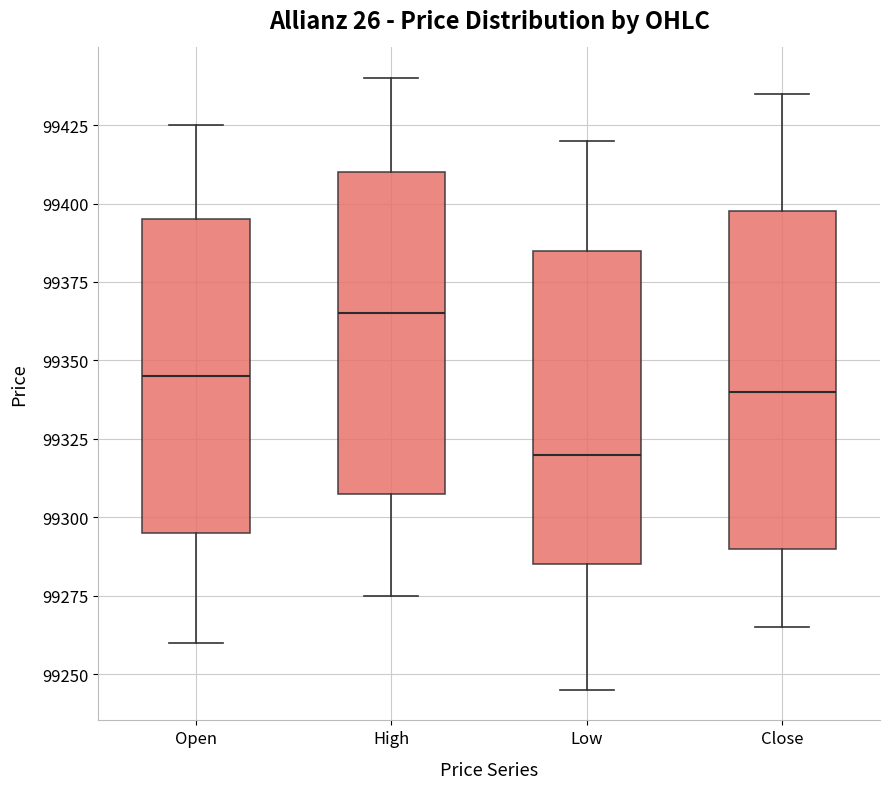

Reading left to right, transcribe this box plot: for each box, give where its median line is, the range the box spans, and where its two whiskers end, as read against the y-axis. The values are not printed on the chart, so give them approximately, as read against the axis.

Open: median 99345, box 99295 to 99395, whiskers 99260 to 99425
High: median 99365, box 99310 to 99410, whiskers 99275 to 99440
Low: median 99320, box 99285 to 99385, whiskers 99245 to 99420
Close: median 99340, box 99290 to 99400, whiskers 99265 to 99435